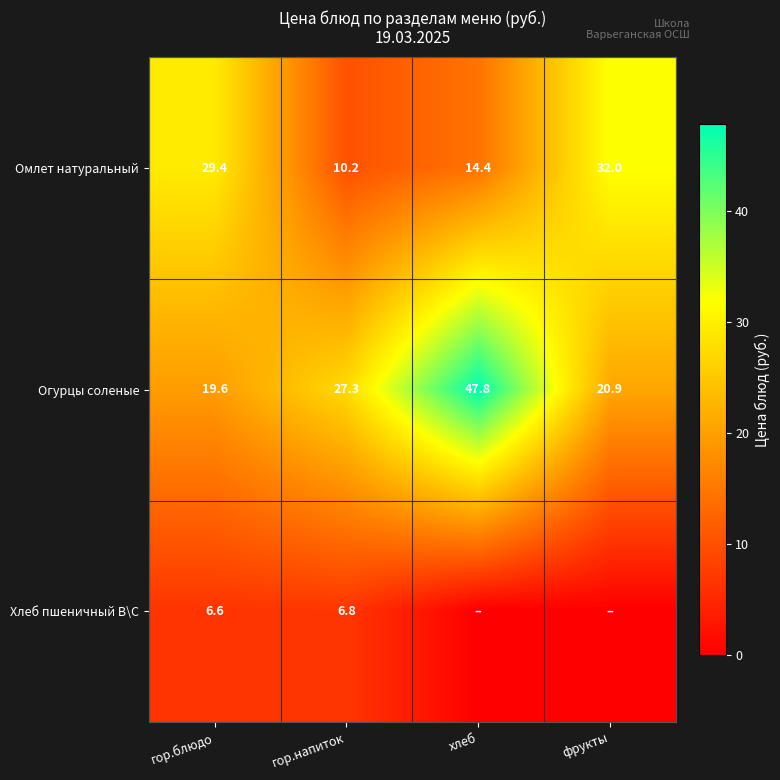

The value of Омлет натуральный at фрукты is 32.0. True or false?

True